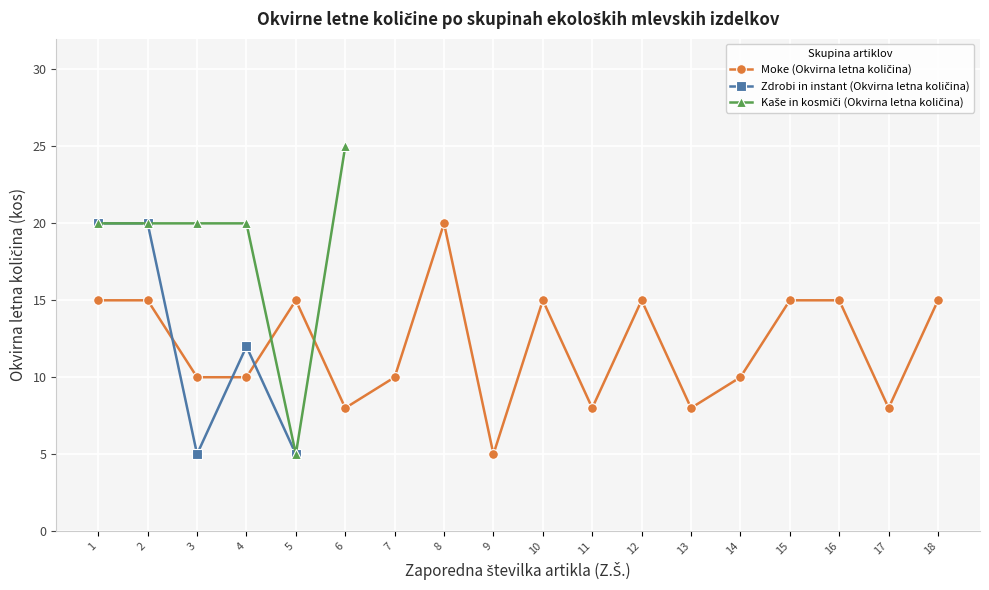

At which category is the sum across all series the highest?

1